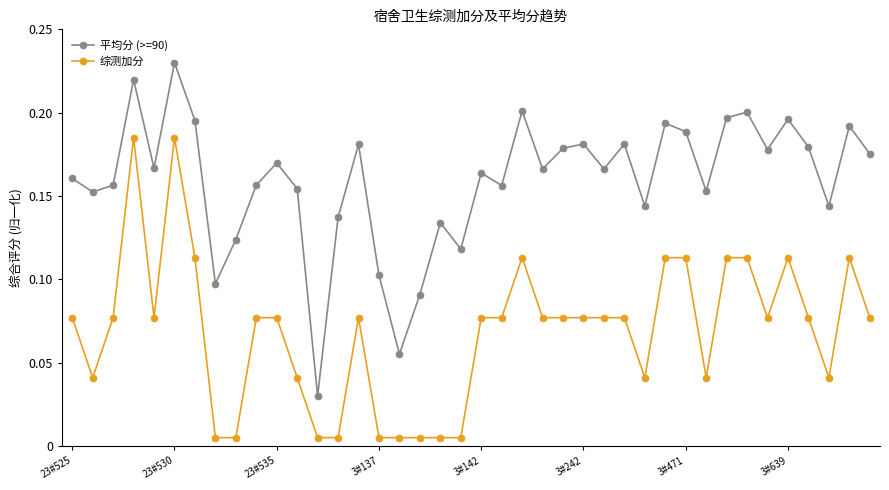

How many 平均分 (>=90) values are between 0 and 1?

40